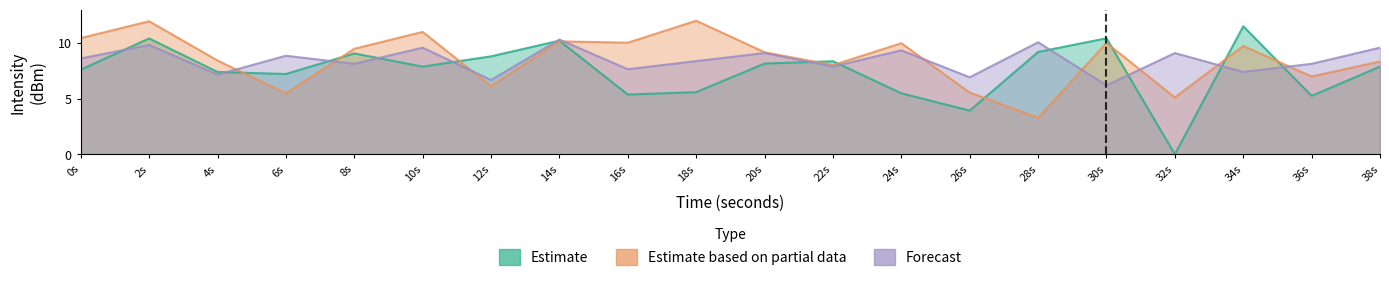

What is the greatest value displayed?

12.0